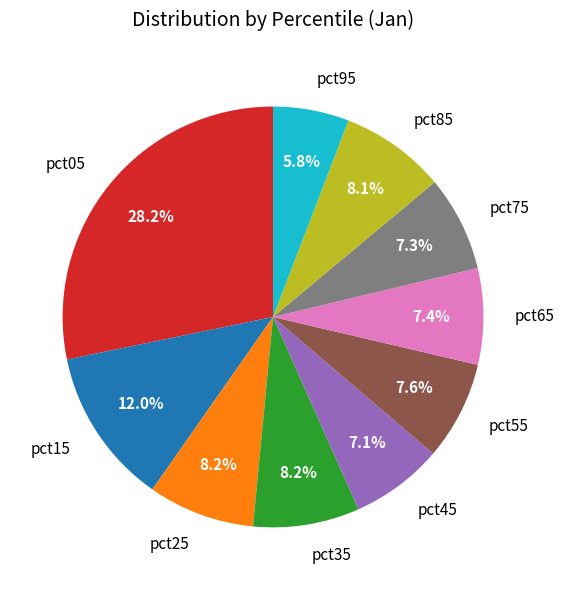

To the nearest percent, what portion does pct35 represent?

8%